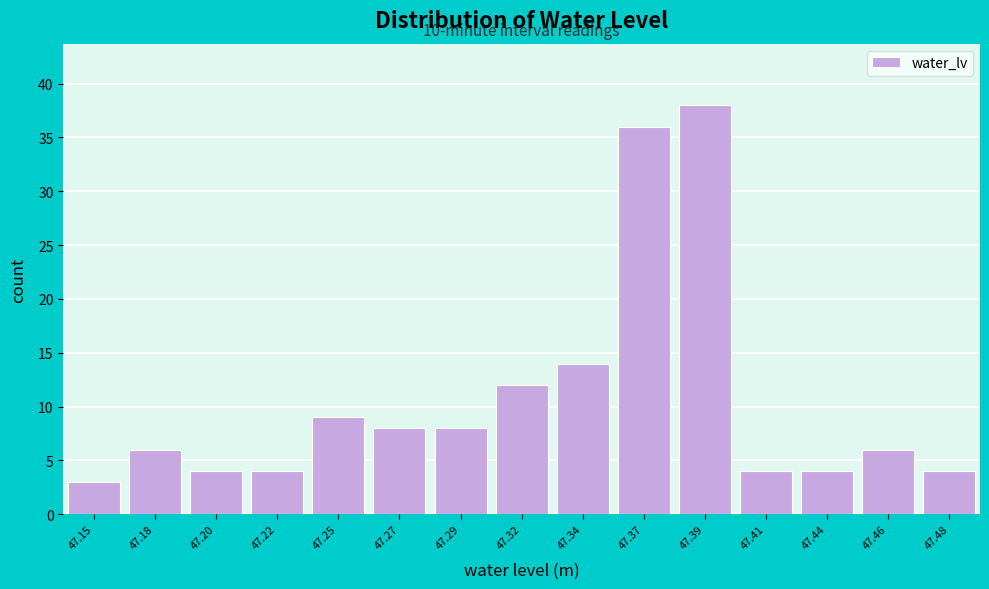

Reading right to left, transcribe all the data shown in this chart.

47.48=4	47.46=6	47.44=4	47.41=4	47.39=38	47.37=36	47.34=14	47.32=12	47.29=8	47.27=8	47.25=9	47.22=4	47.20=4	47.18=6	47.15=3